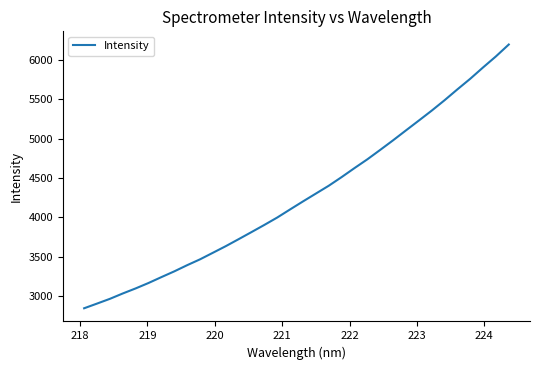

What is the smallest value displayed?

2843.2